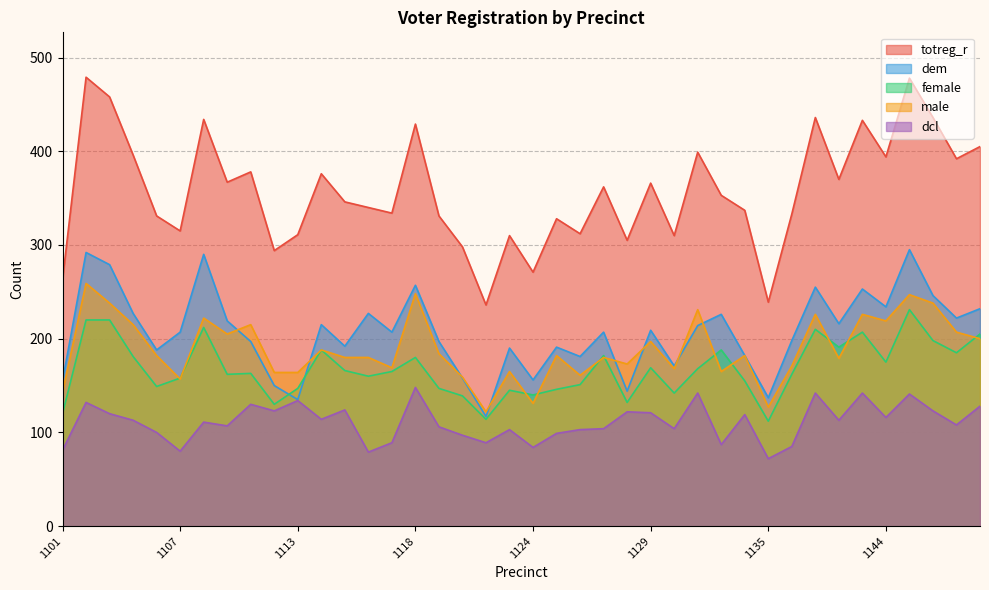

At which category is the sum across all series the highest?

1145